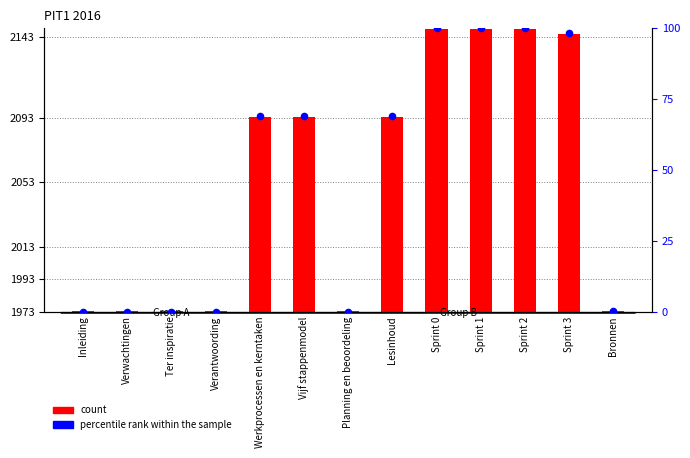

Which series contains the lowest Y value?

percentile rank within the sample